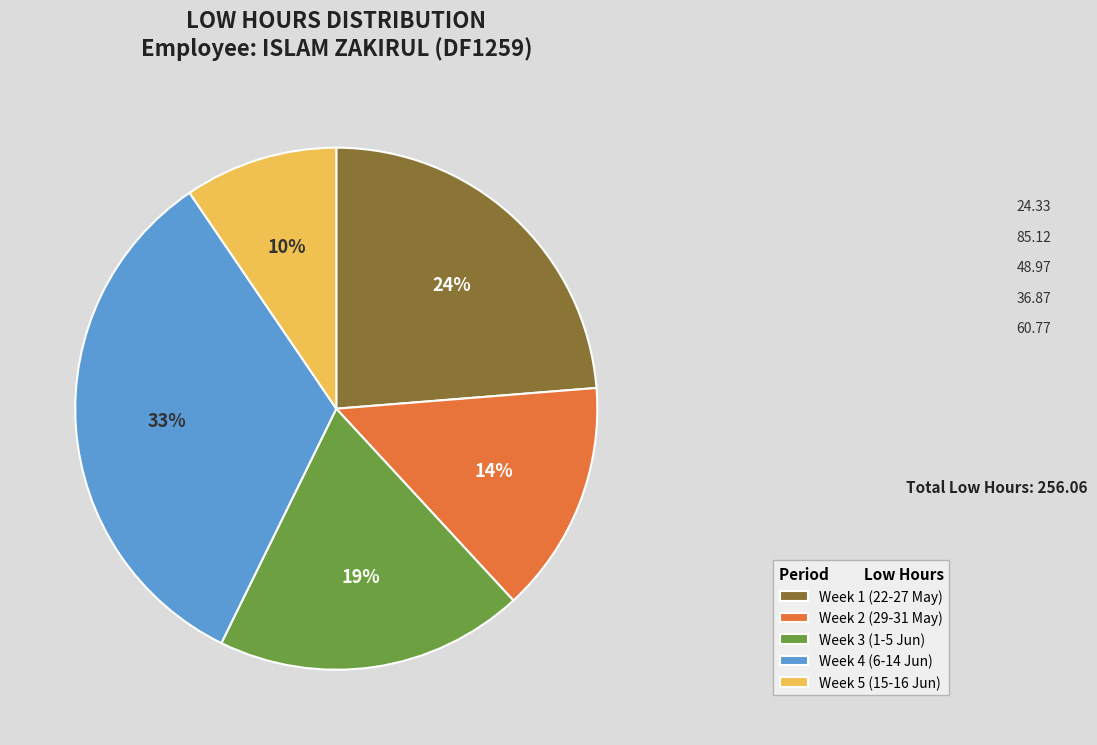

To the nearest percent, what is the average slice percentage?

20%